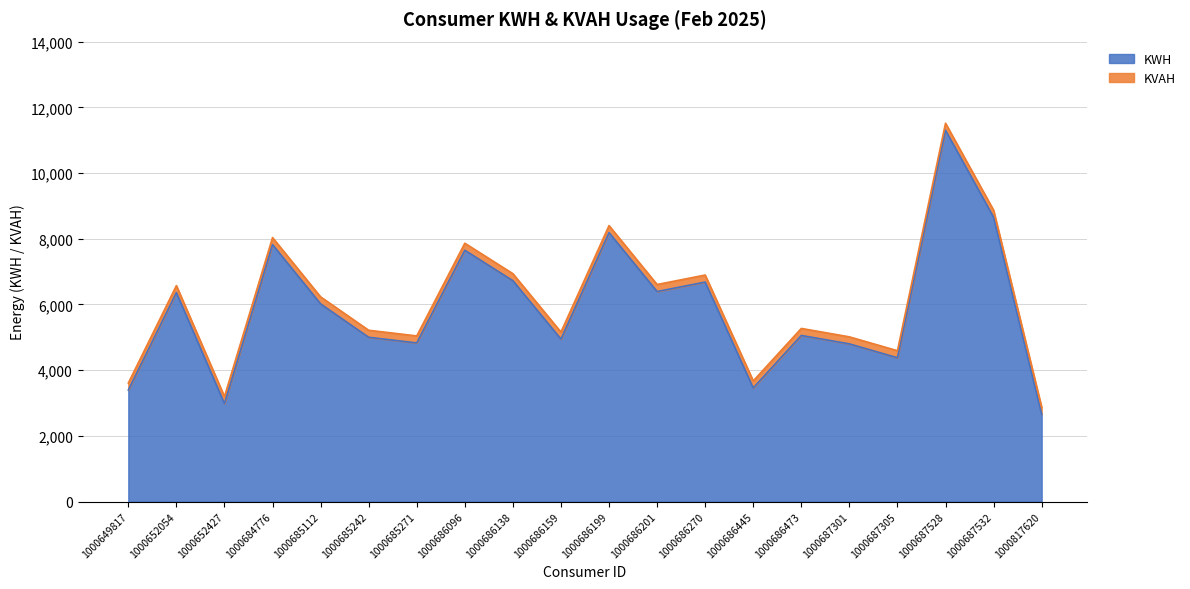

What is the value of the KVAH point at the 20th from the left?

2872.0